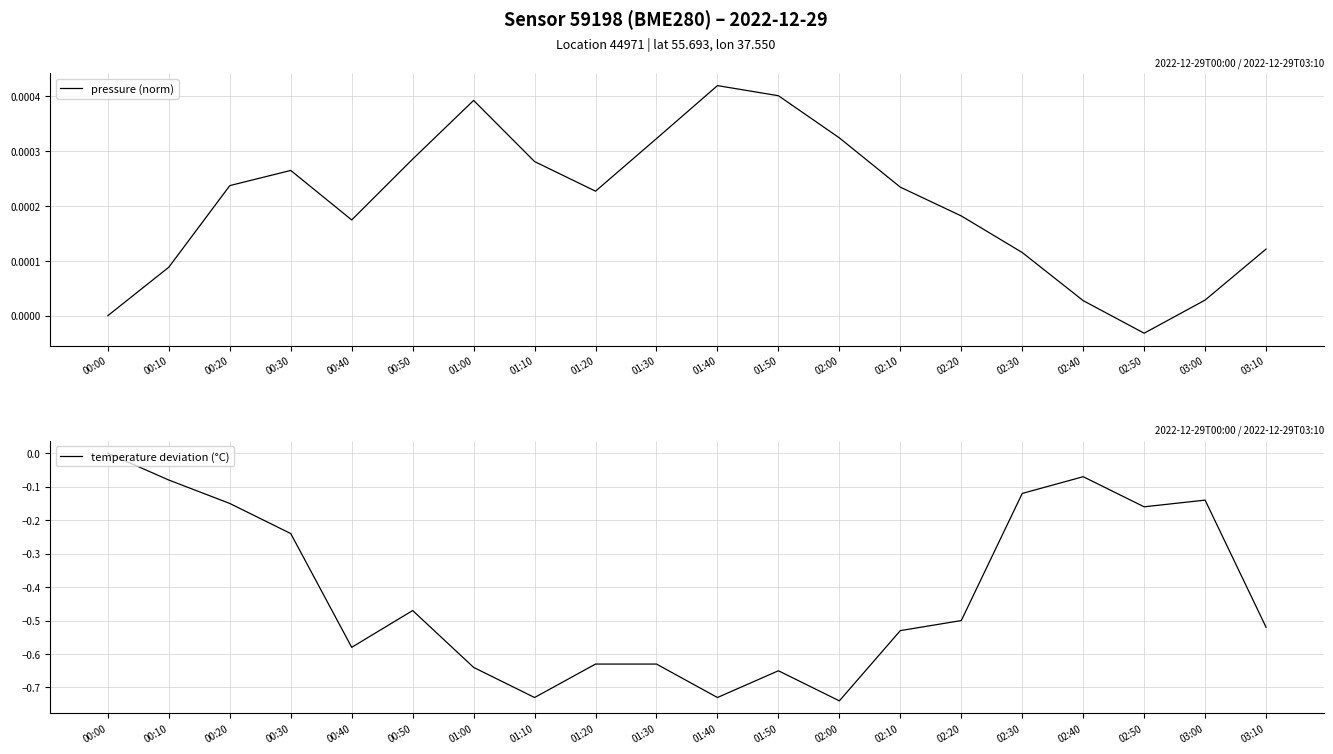

True or false: temperature deviation (°C) and pressure (norm) cross at least once.

False